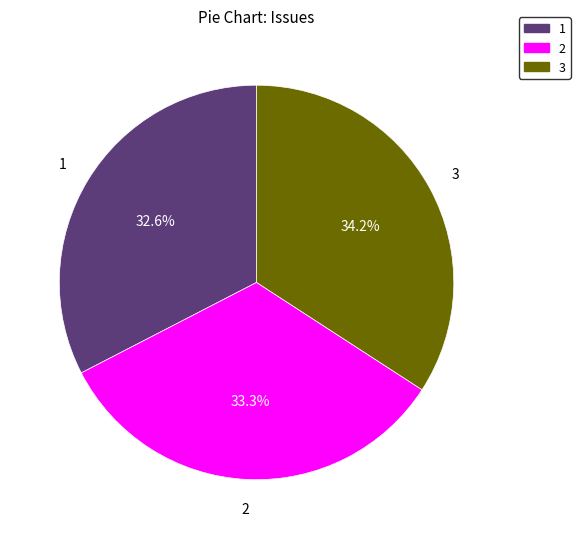

To the nearest percent, what is the difference between the largest and smallest slice percentages?

2%